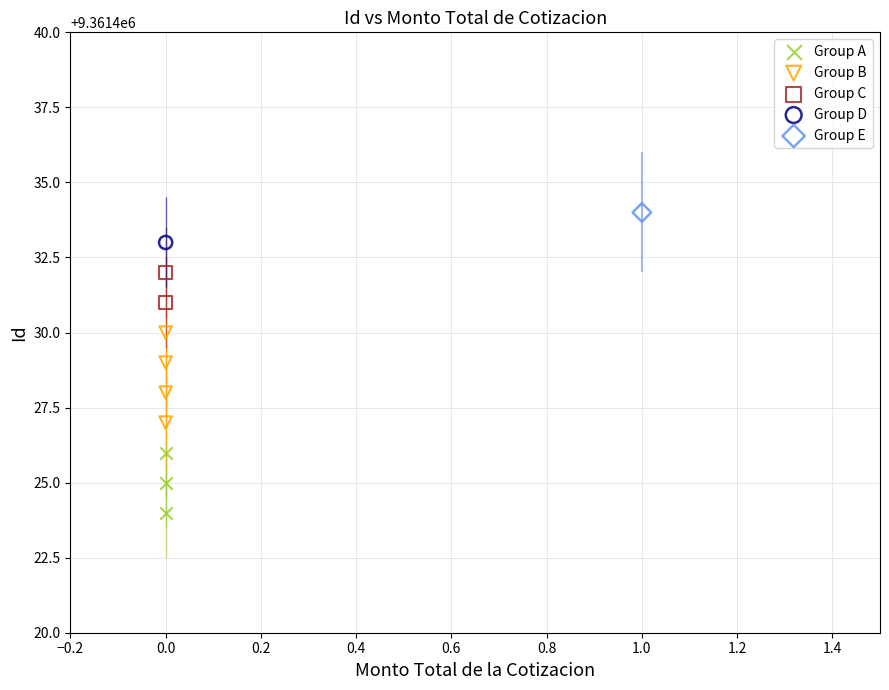

Which series contains the lowest Y value?

Group A